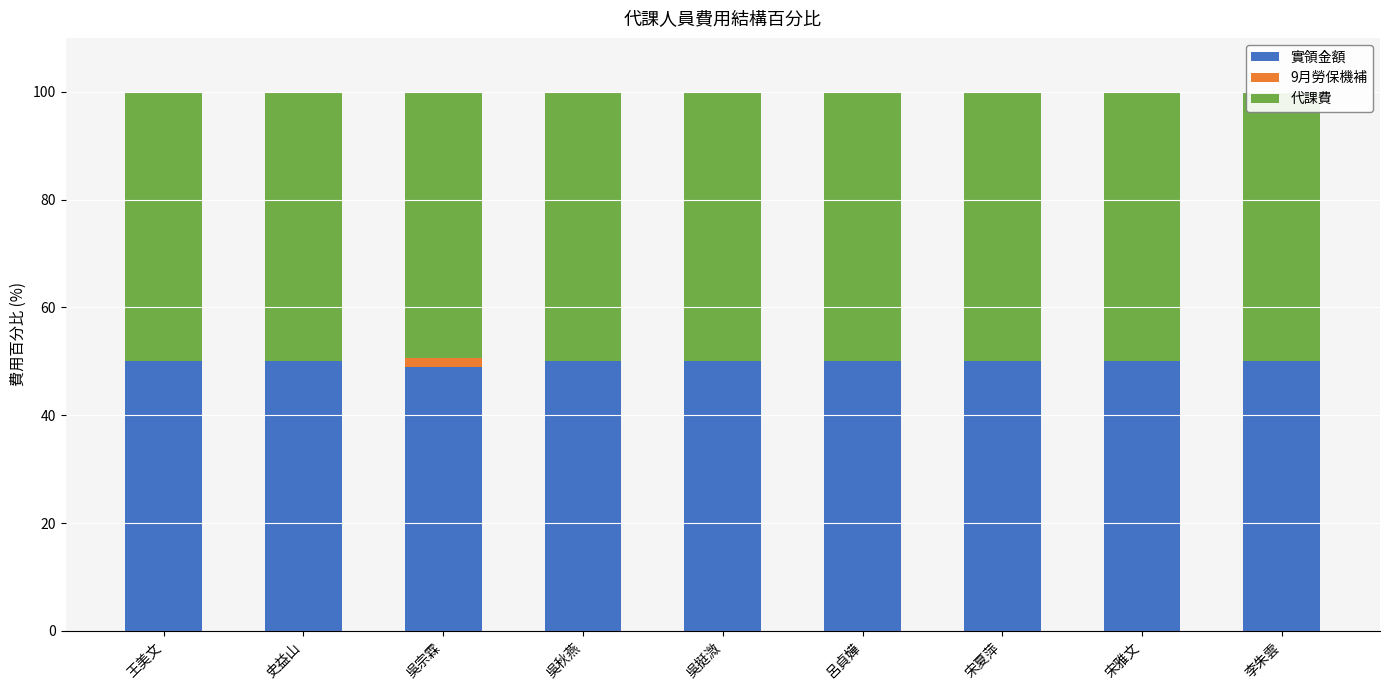

Is it true that 代課費 equals 50.0 at 吳挺溦?

True